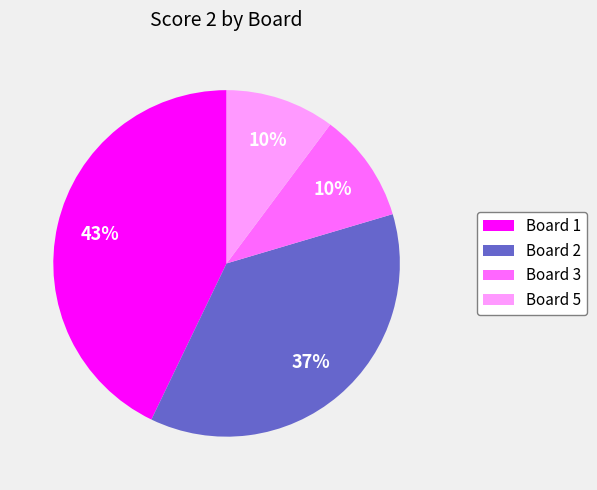

The Board 1 slice represents 34% of the pie. True or false?

False